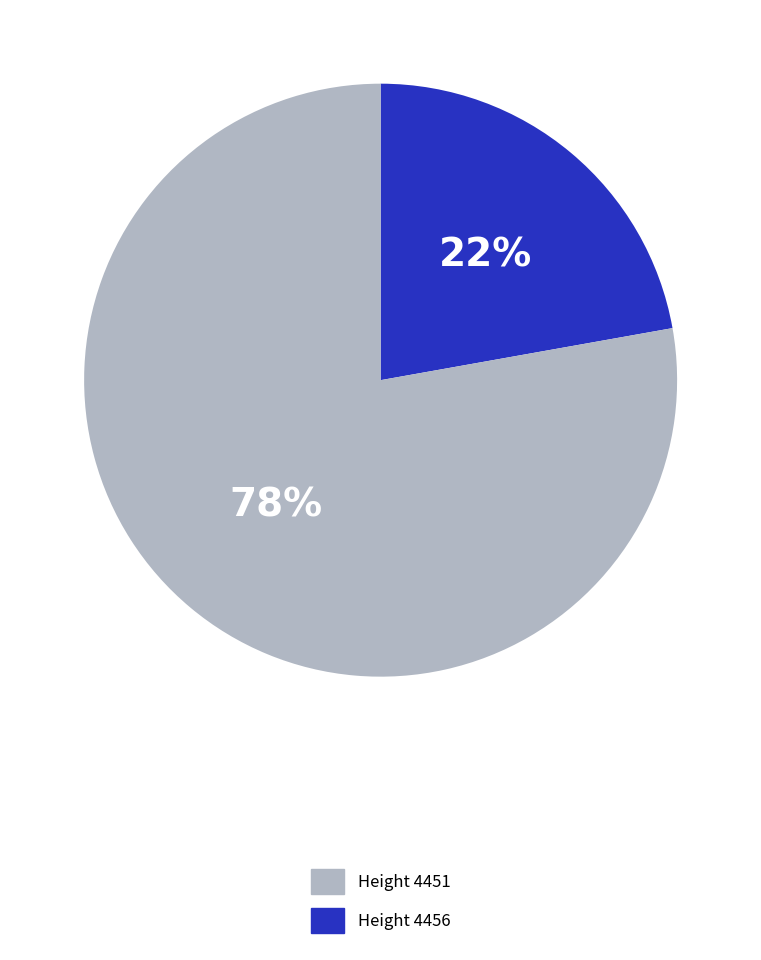

Does any single category account for the majority?

Yes